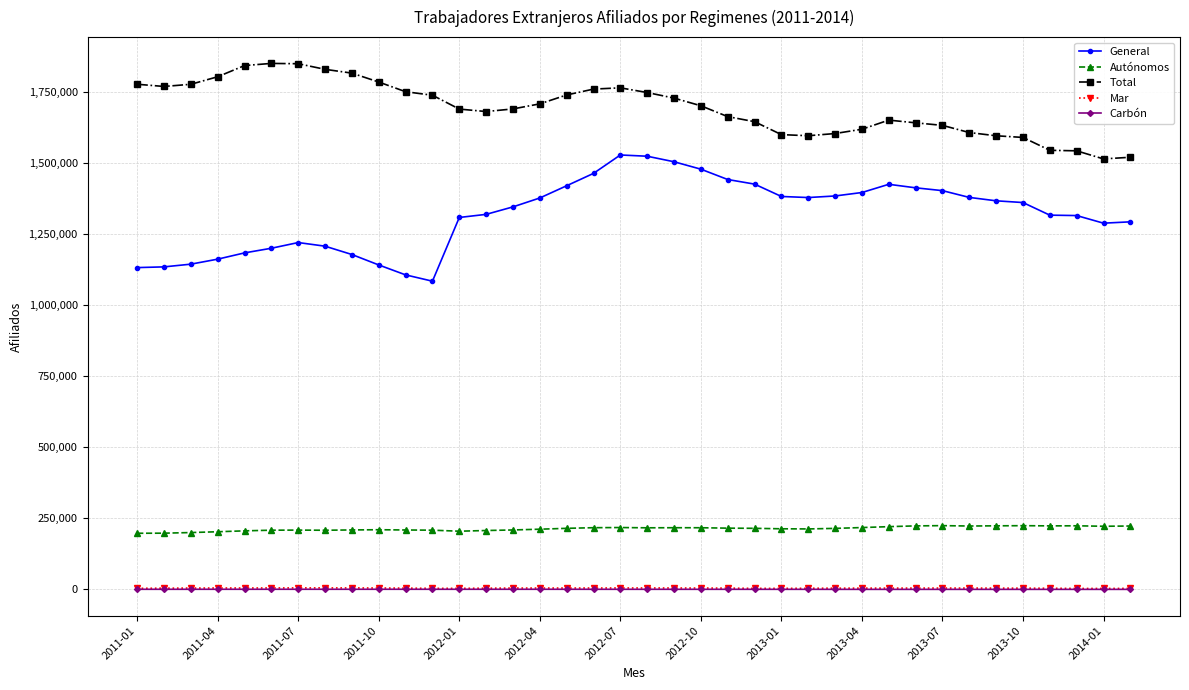

True or false: Carbón has more than 2 interior local peaks.

True